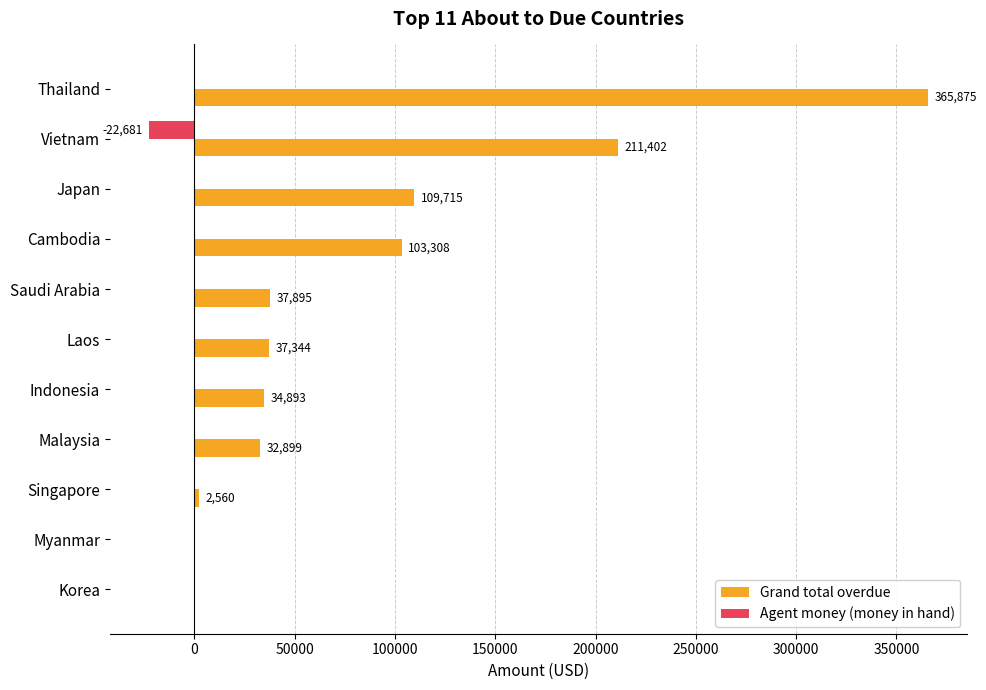

Where is Grand total overdue nearest to the value 182937?

Vietnam